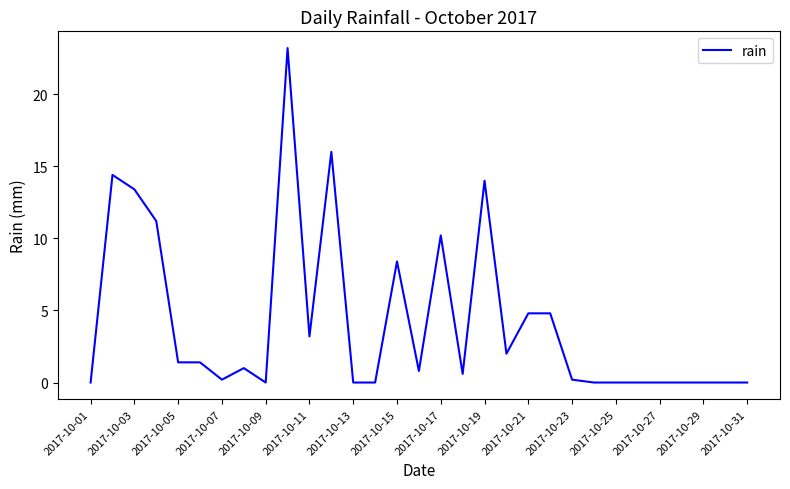

What is the greatest value displayed?

23.2